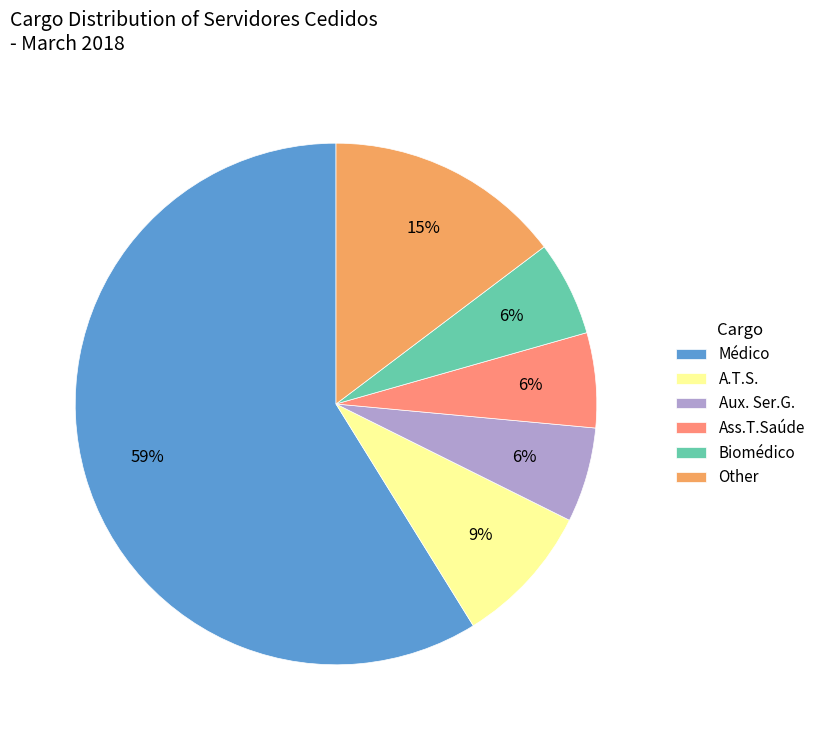

How many segments does this pie chart have?

6